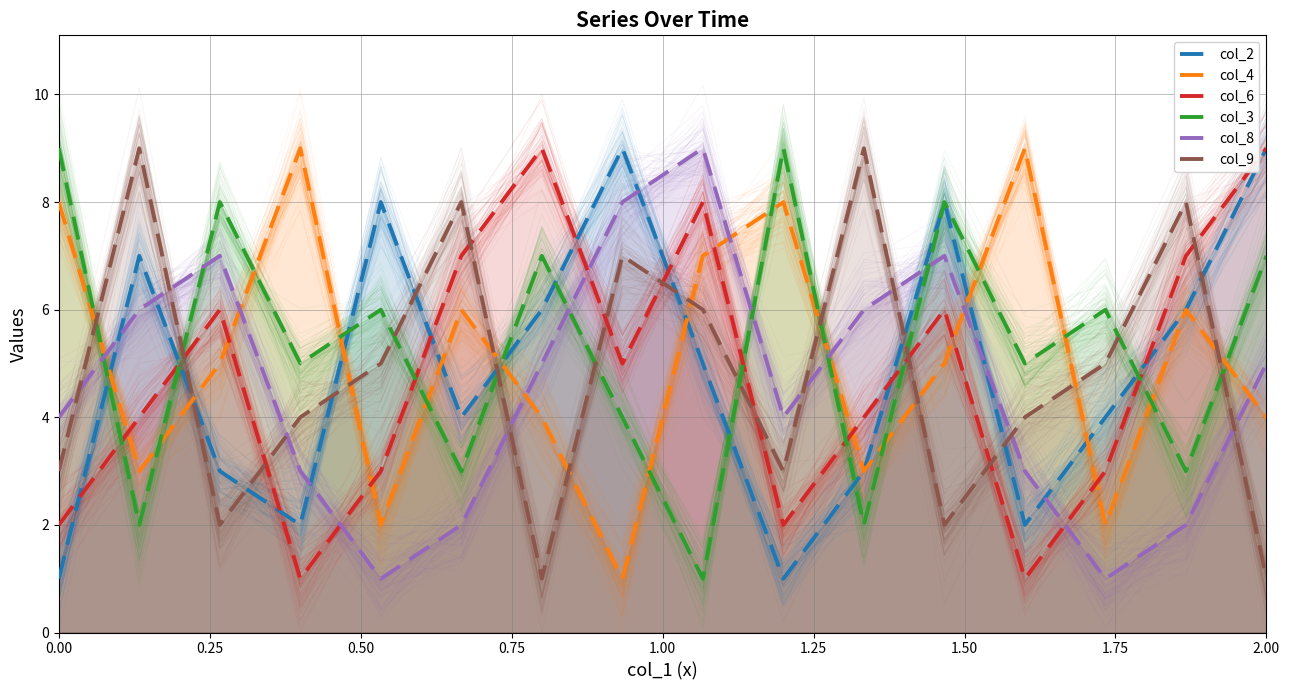

Is it true that col_2 equals 0 at 0.00?

False